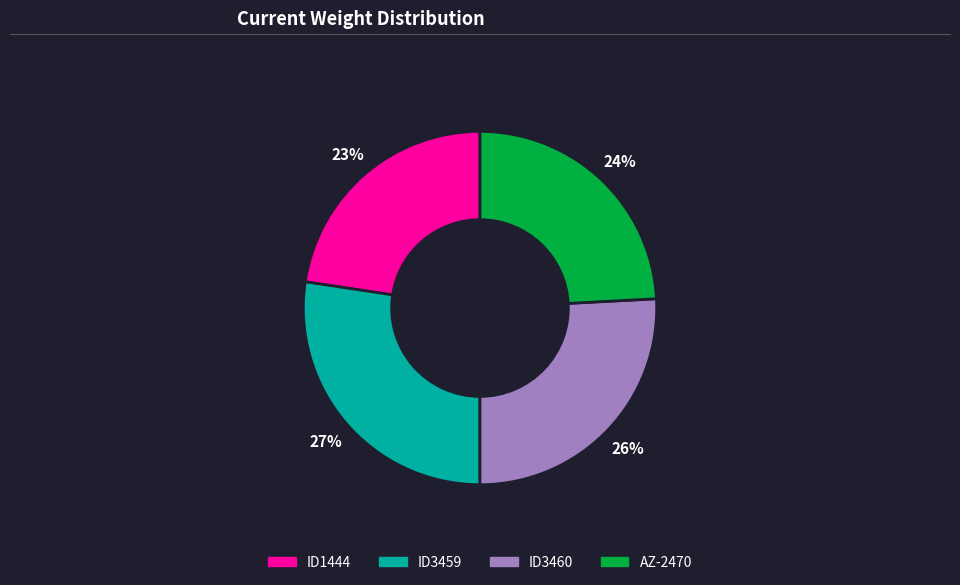

Rank the categories by value from highest to lowest.

ID3459, ID3460, AZ-2470, ID1444